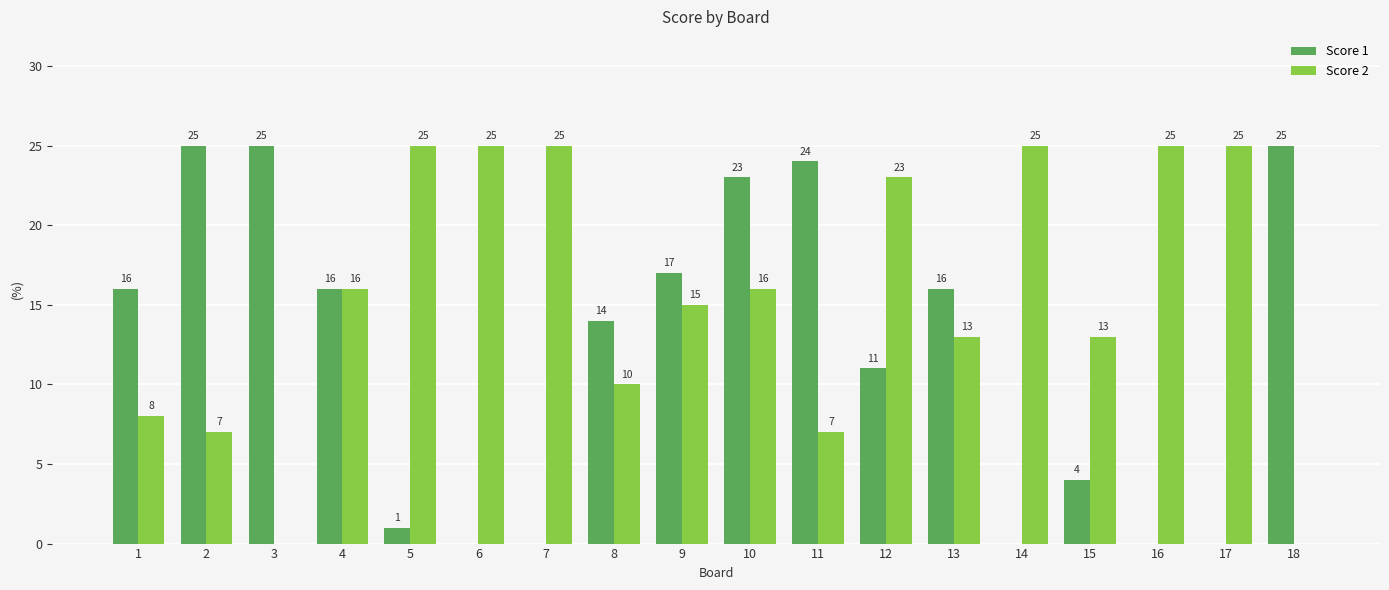

At which label is Score 1 closest to 12?

12